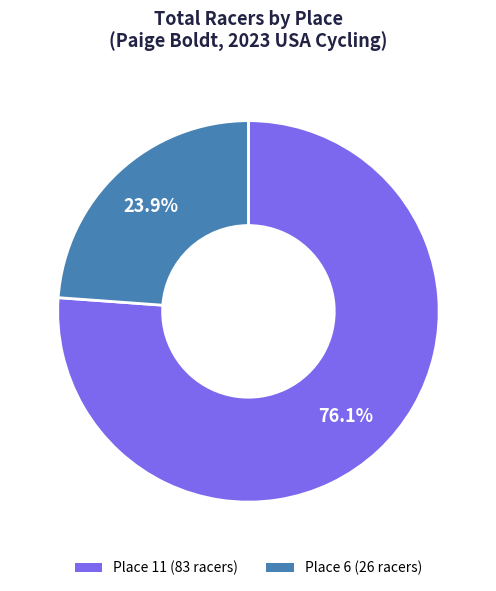

The Place 11 (83 racers) slice represents 76% of the pie. True or false?

True